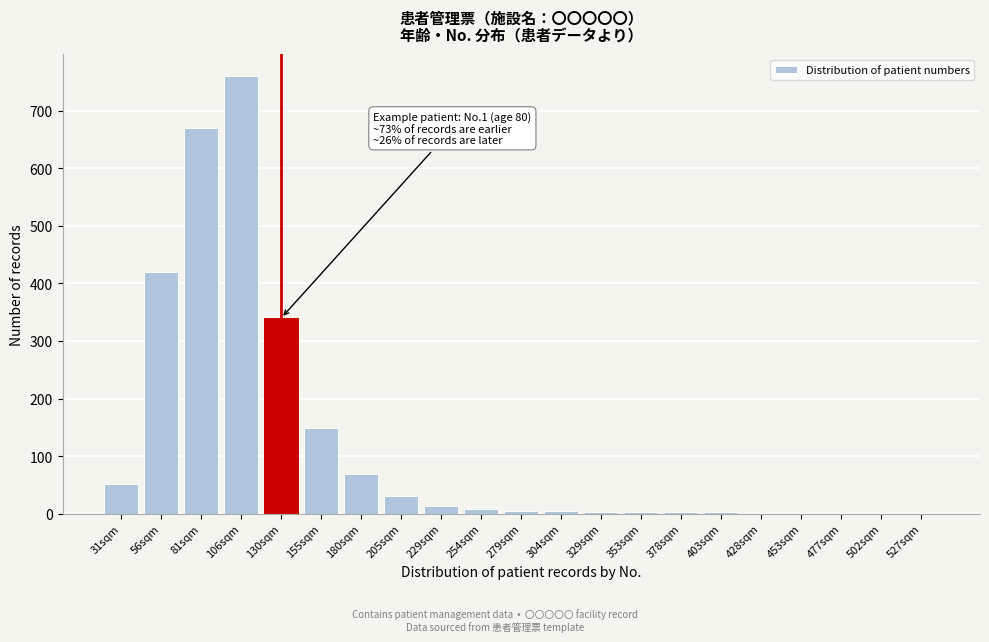

True or false: the data shows 258 at 527sqm.

False